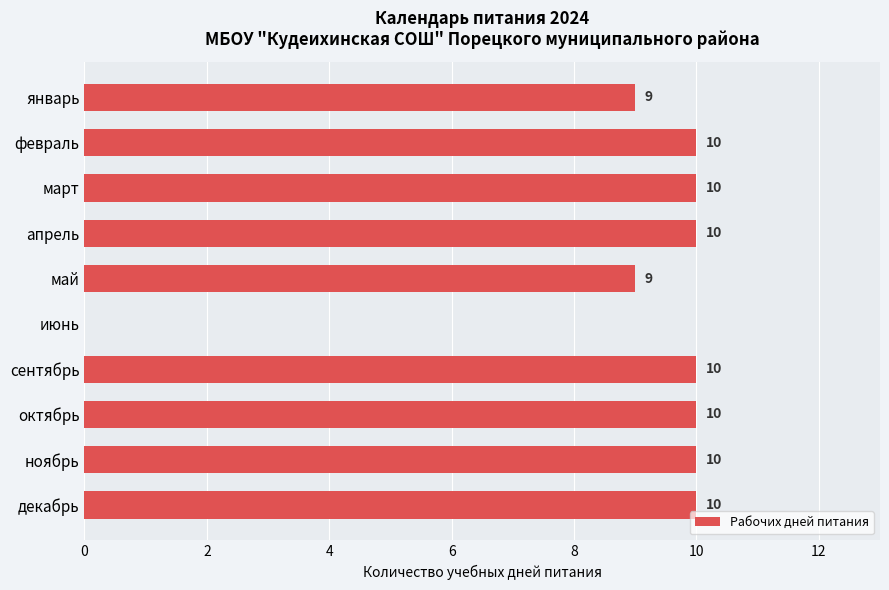

The value at декабрь is 18. True or false?

False